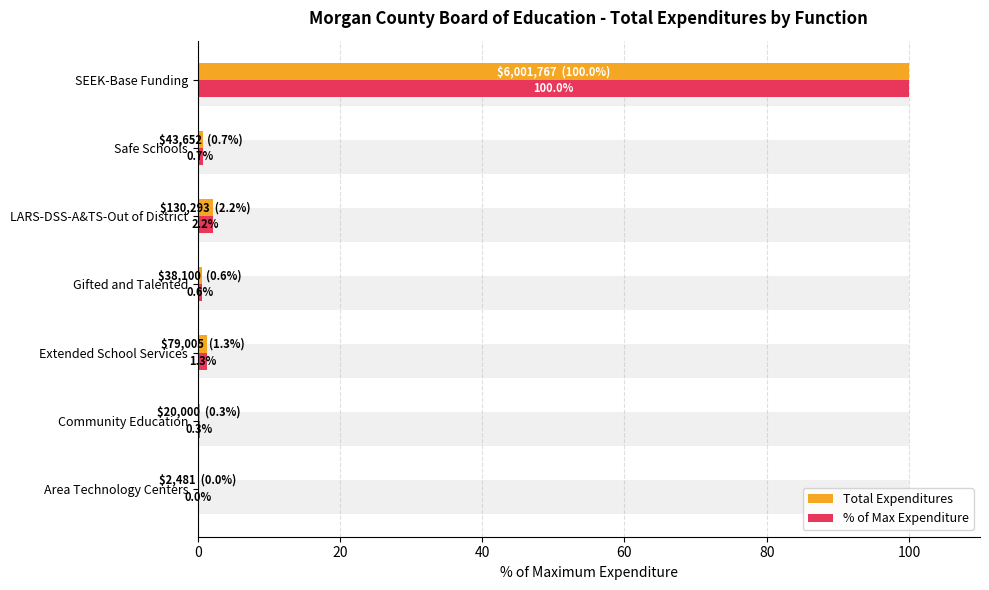

Reading left to right, what are all the values shown in this chart?

Total Expenditures: 0.0	0.3	1.3	0.6	2.2	0.7	100.0
% of Max Expenditure: 0.0	0.3	1.3	0.6	2.2	0.7	100.0